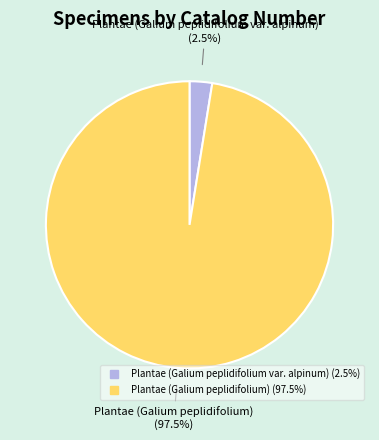

Which category has the biggest portion of the pie?

Plantae (Galium peplidifolium)